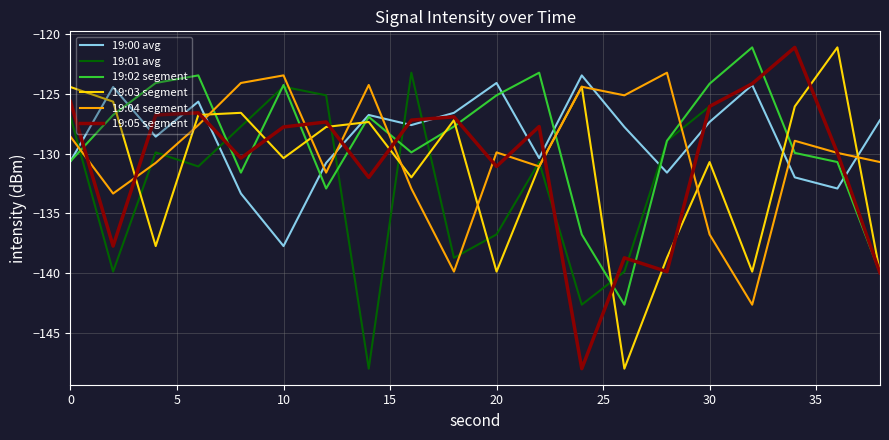

How many interior local valleys does the 19:04 segment series have?

6